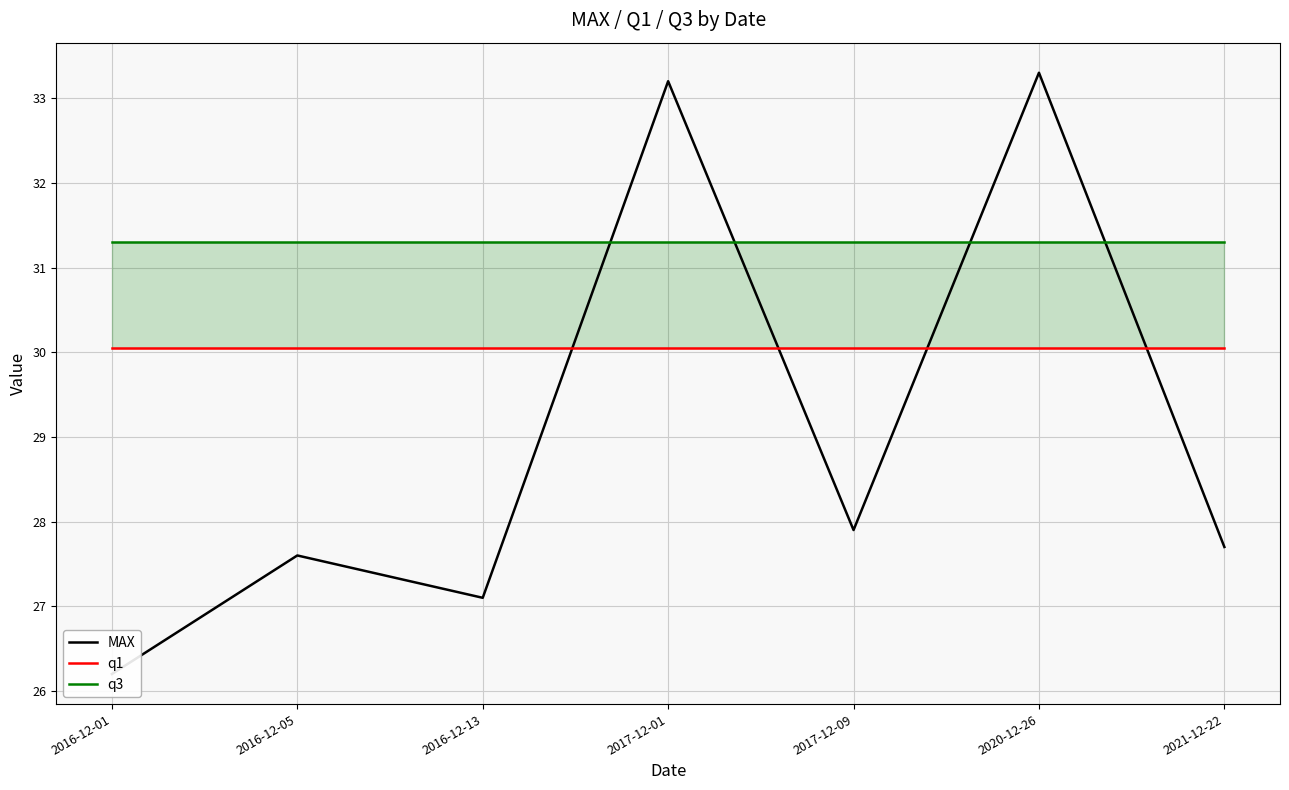

Is it true that q3 equals 49.9 at 2016-12-13?

False